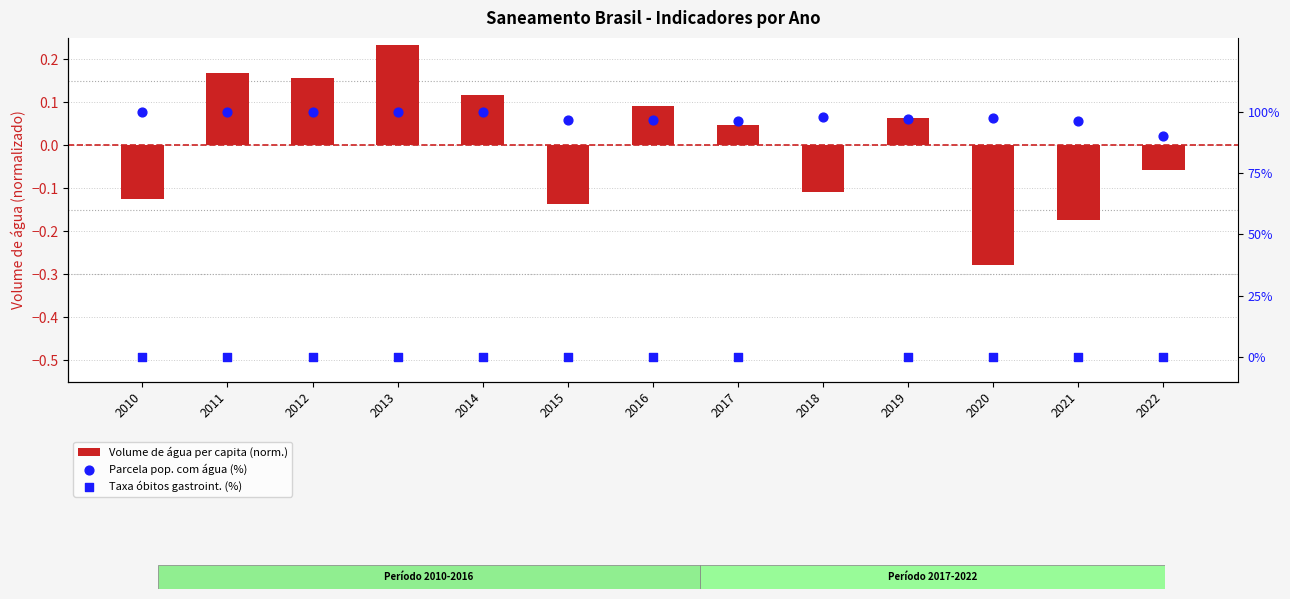

Is the value of Volume de água per capita (norm.) at 2015 greater than the value of Taxa óbitos gastroint. (%) at 2015?

No